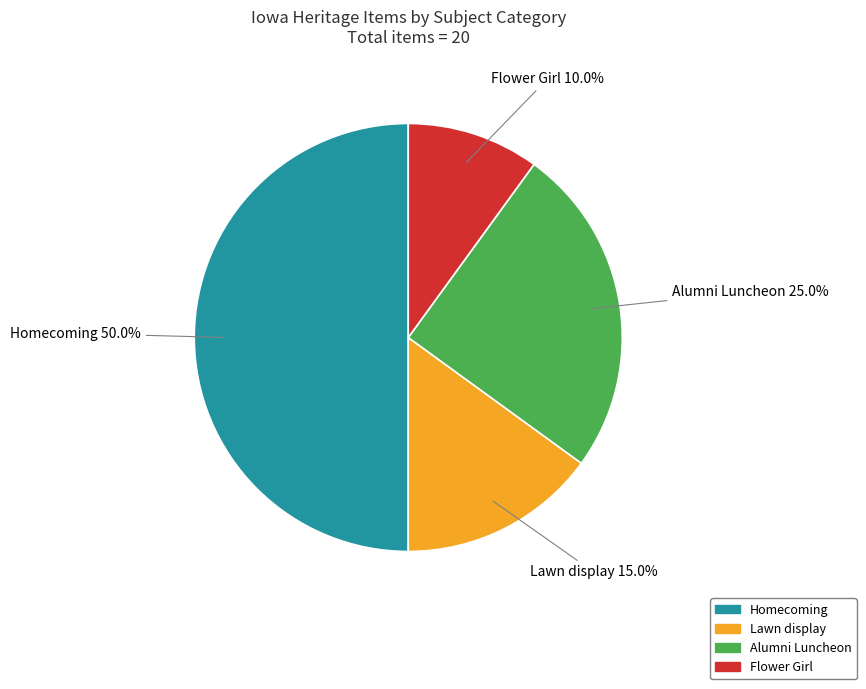

Which slice is the largest?

Homecoming